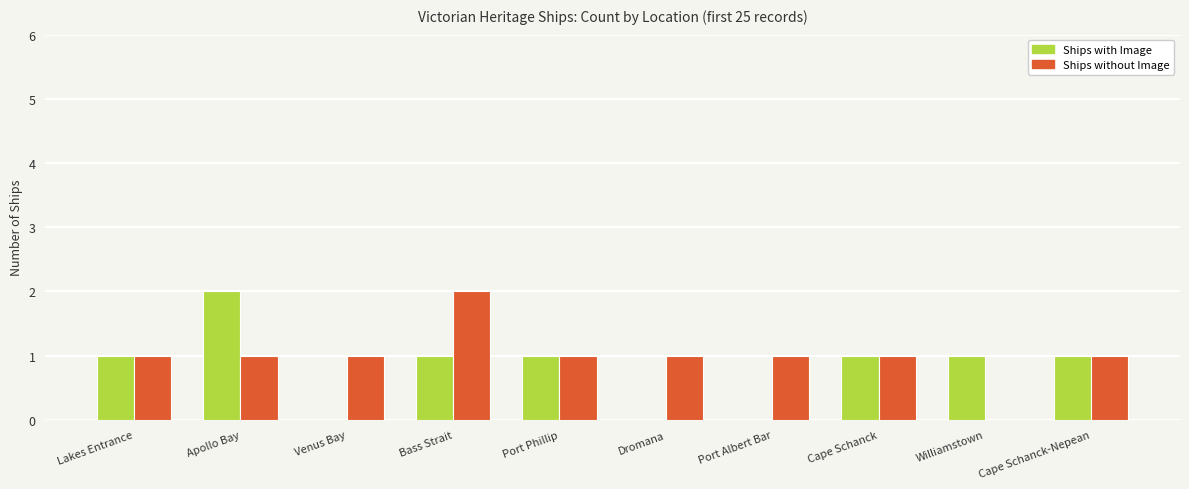

What is the sum of all Ships without Image values?

10